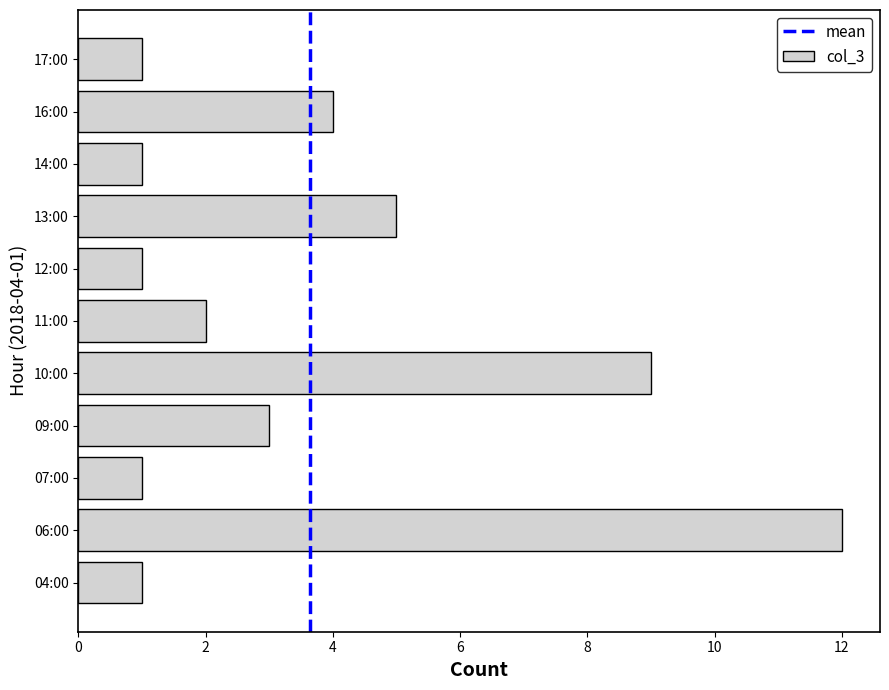

What is the ratio of the value at 06:00 to the value at 10:00?

1.3